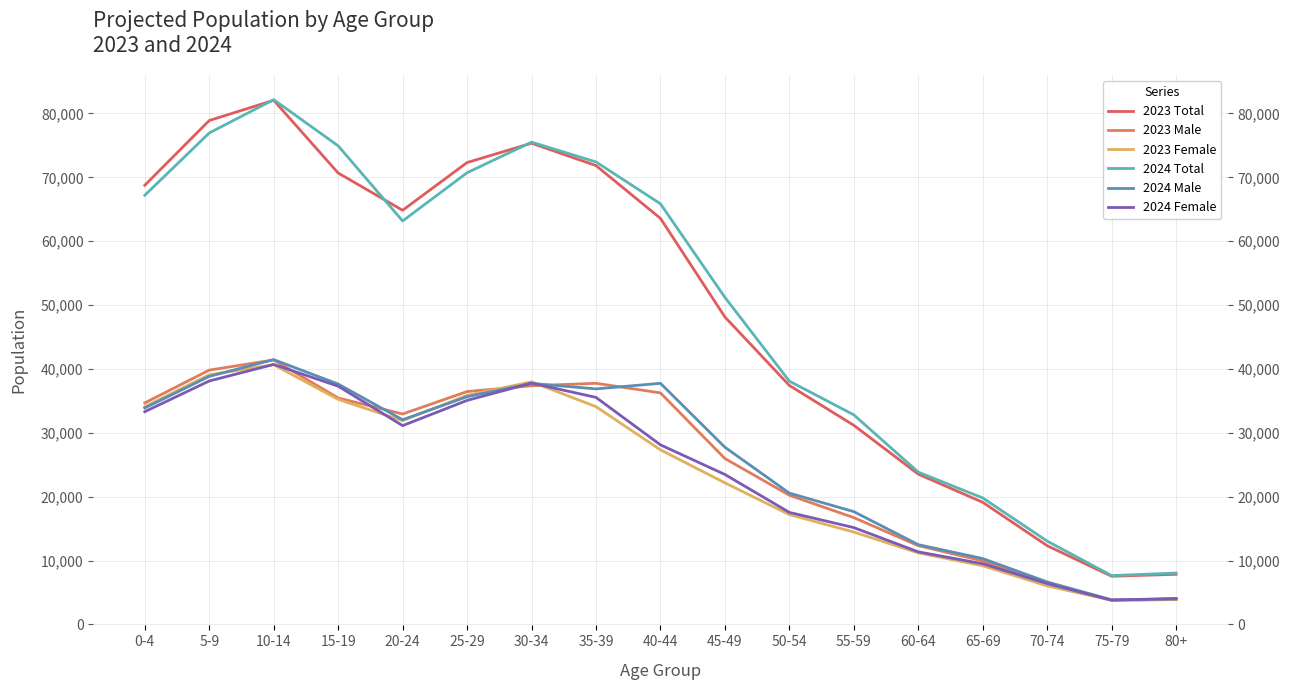

What is the greatest value displayed?

82163